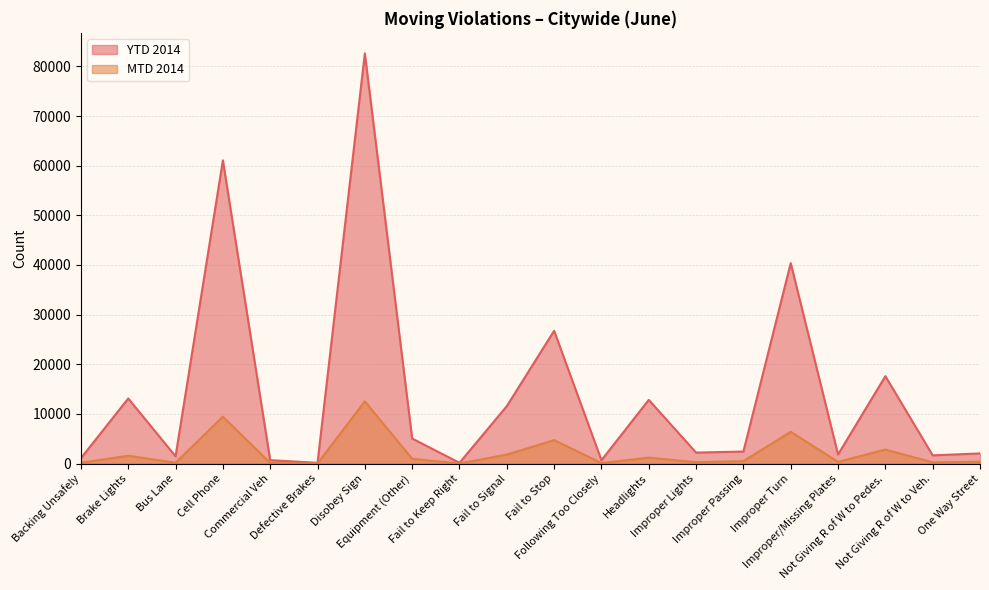

What is the sum of the MTD 2014 values at Fail to Keep Right and One Way Street?

392